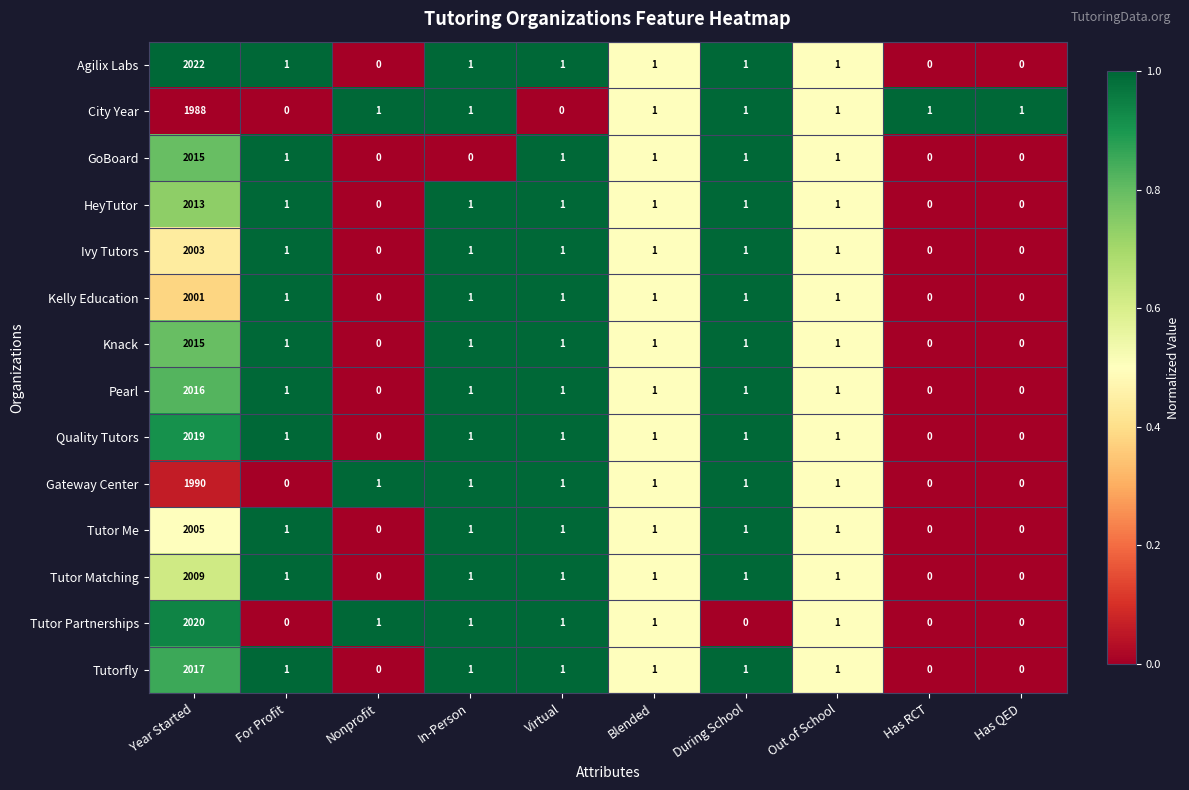

Between Year Started and Out of School, which series saw the biggest shift?

Agilix Labs